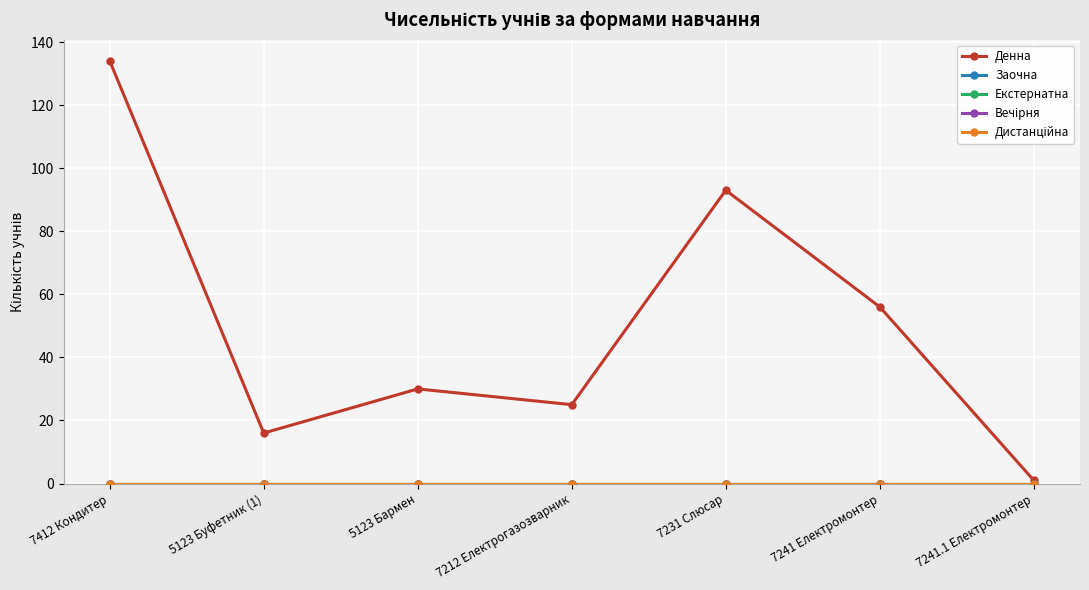

At which label is Дистанційна closest to 0?

7412 Кондитер